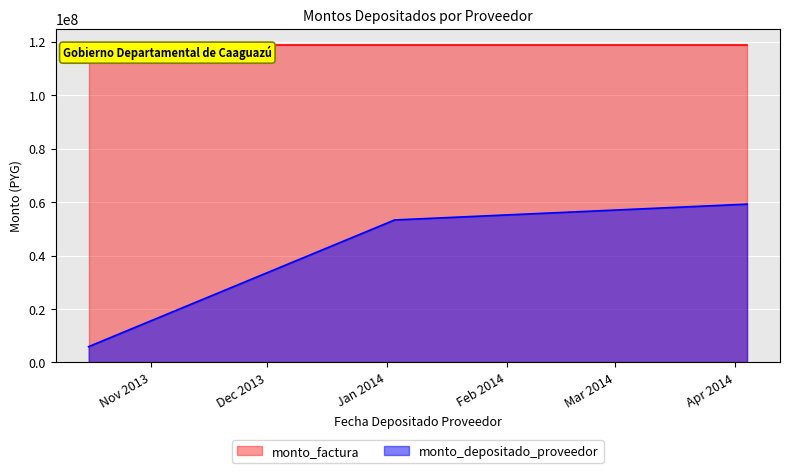

At which label is the value closest to 32580898?

2014-01-03